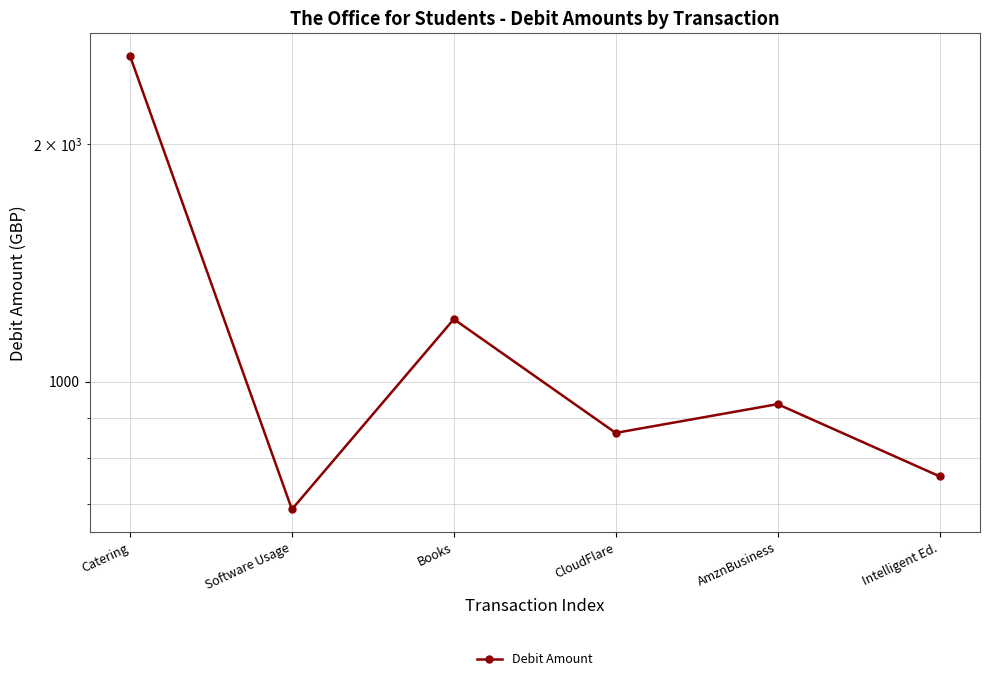

Reading left to right, what are all the values shown in this chart?

Catering=2581.8	Software Usage=690.0	Books=1200.0	CloudFlare=861.9	AmznBusiness=937.1	Intelligent Ed.=759.6